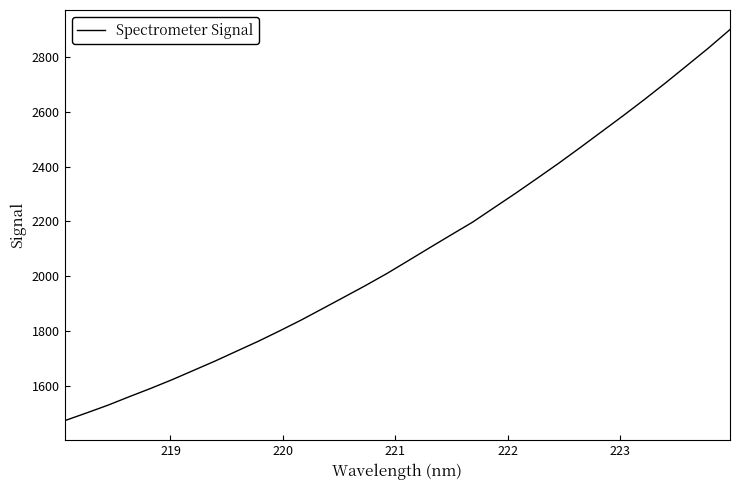

What is the smallest value displayed?

1473.9